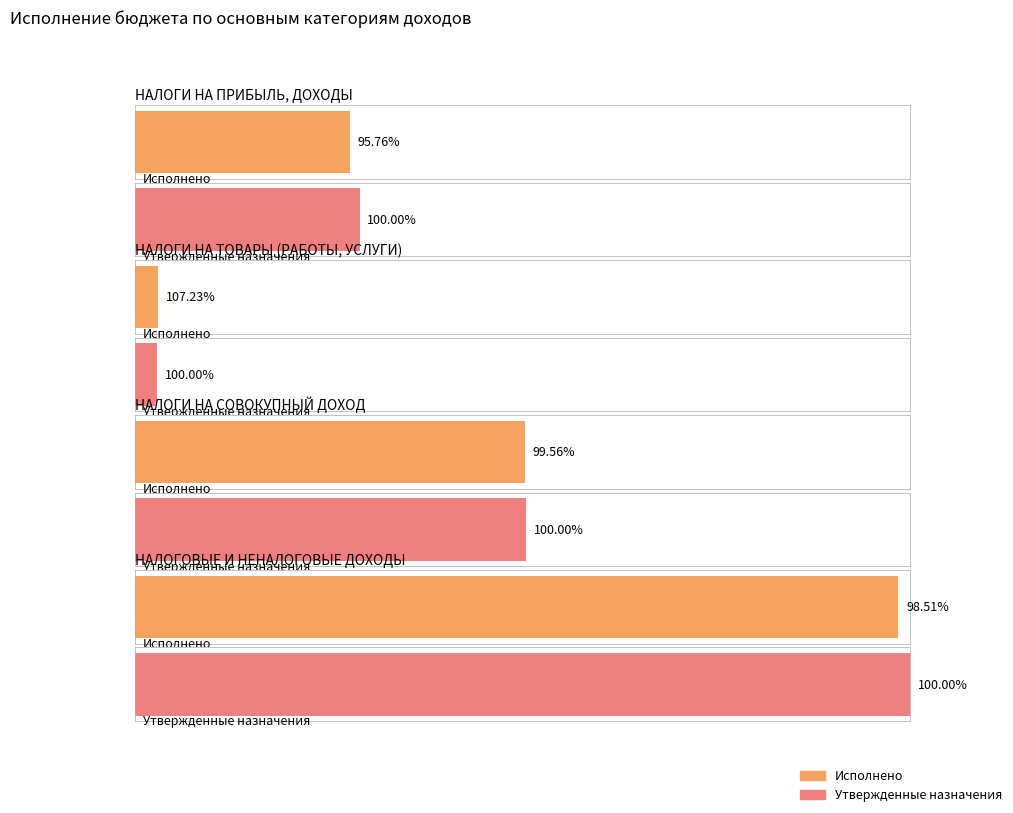

At which label does Утвержденные бюджетные назначения reach its peak?

НАЛОГОВЫЕ И НЕНАЛОГОВЫЕ ДОХОДЫ